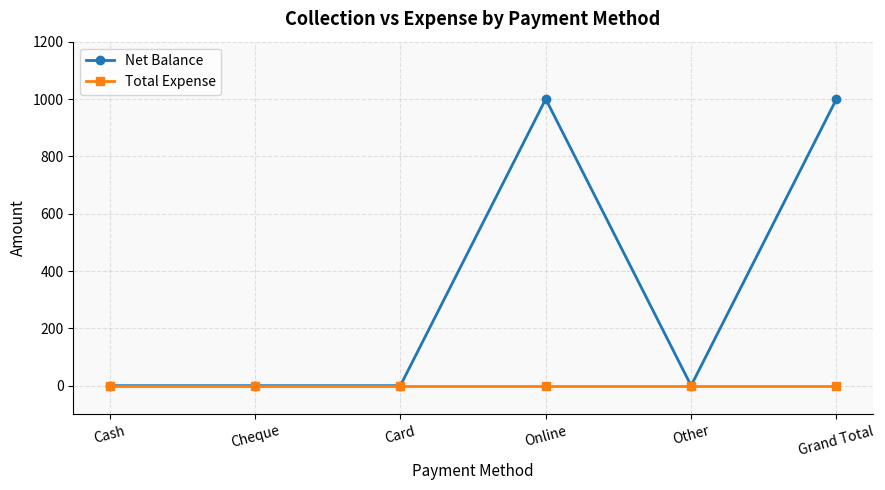

Does the chart display data point markers on the line(s)?

Yes